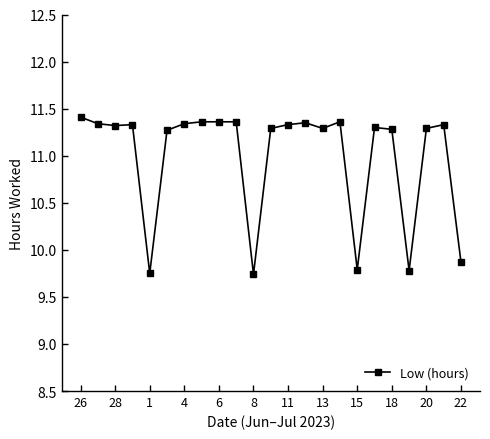

What is the sum of all values?

252.8